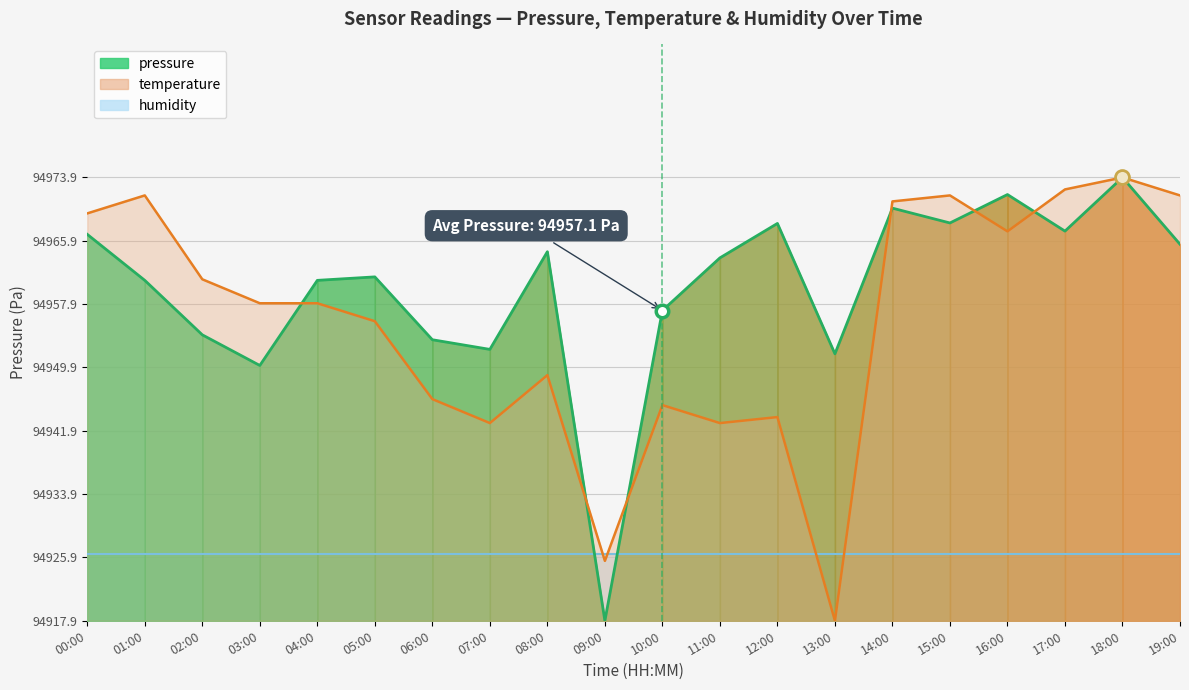

True or false: the data shows 0.6 at 13:00.

True